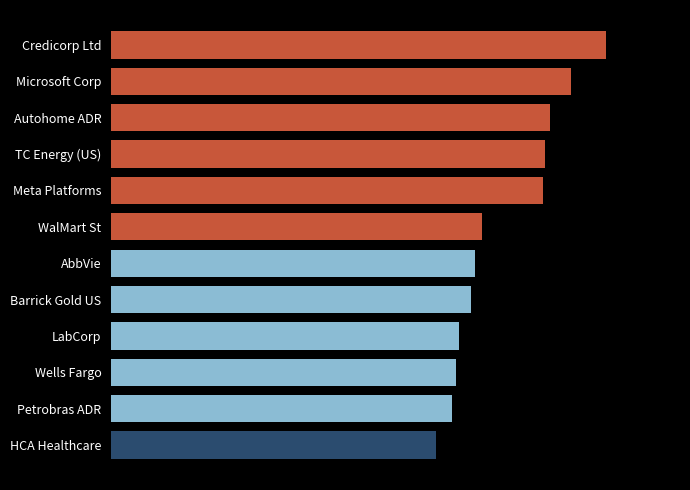

What is the smallest value displayed?

132629194